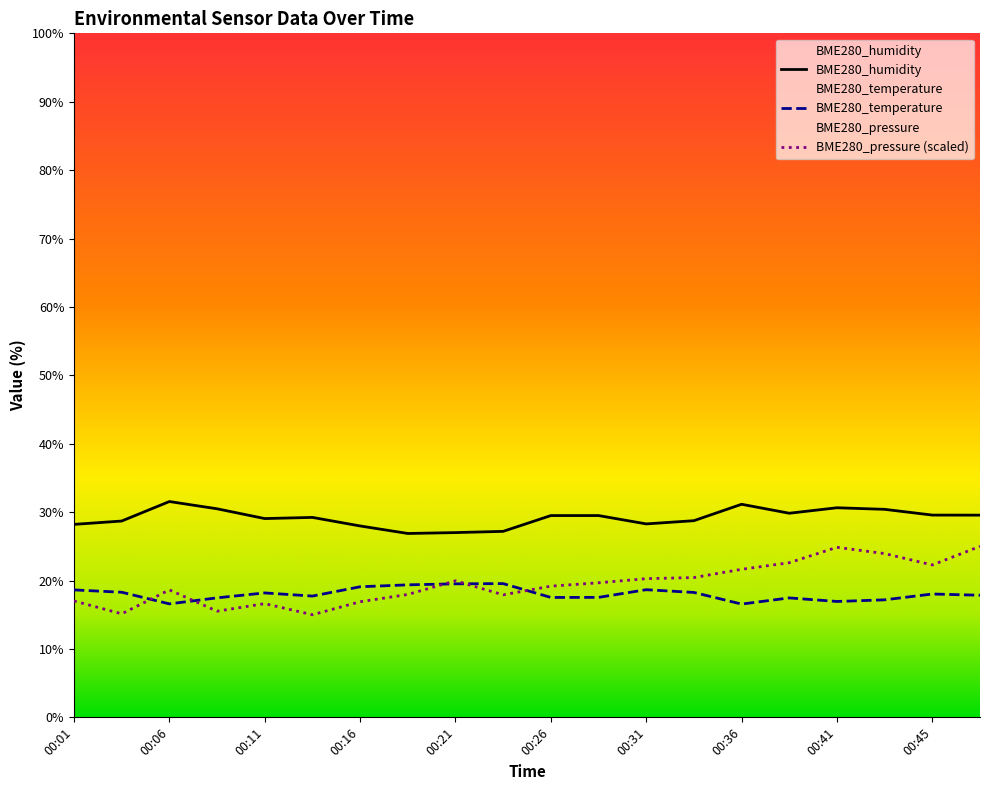

Is the value of BME280_pressure_norm at 00:13 greater than the value of BME280_humidity at 00:28?

No